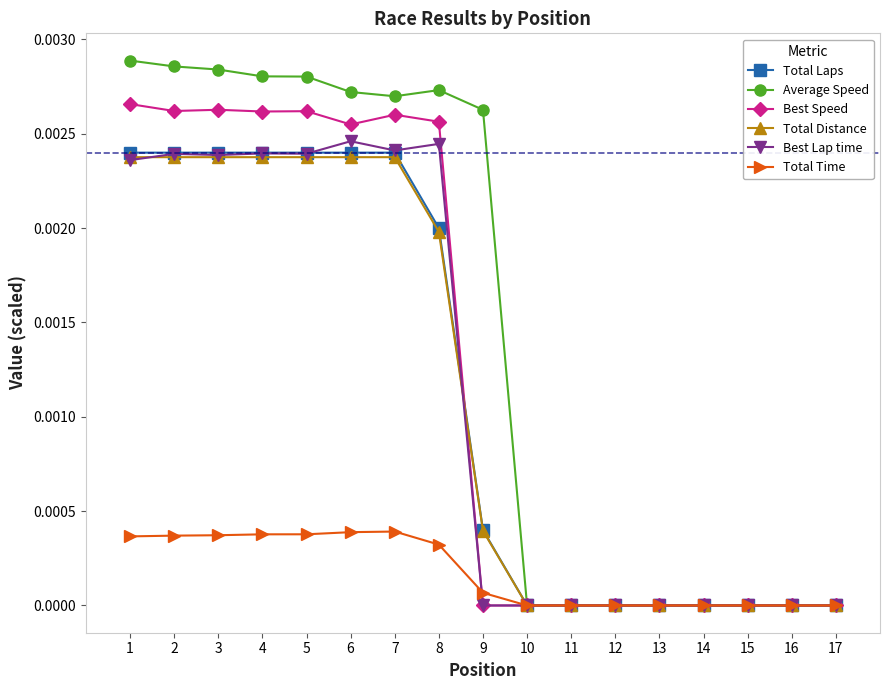

Which series has the largest total across all categories?

Average Speed